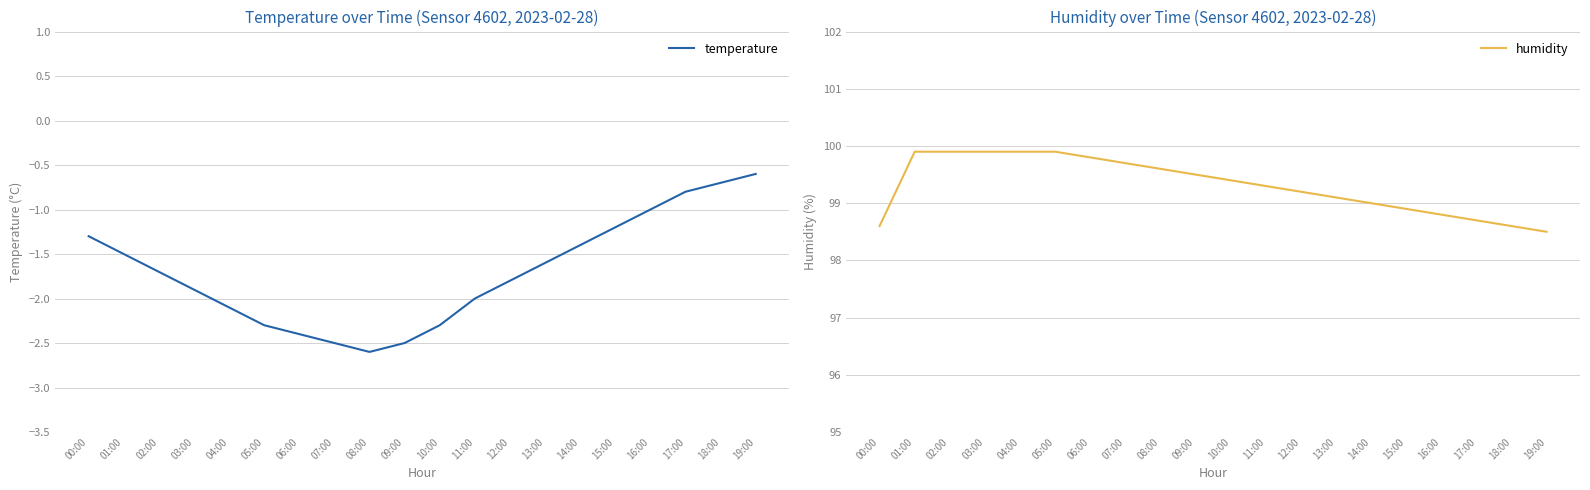

Where does the temperature series first go above -1?

17:00